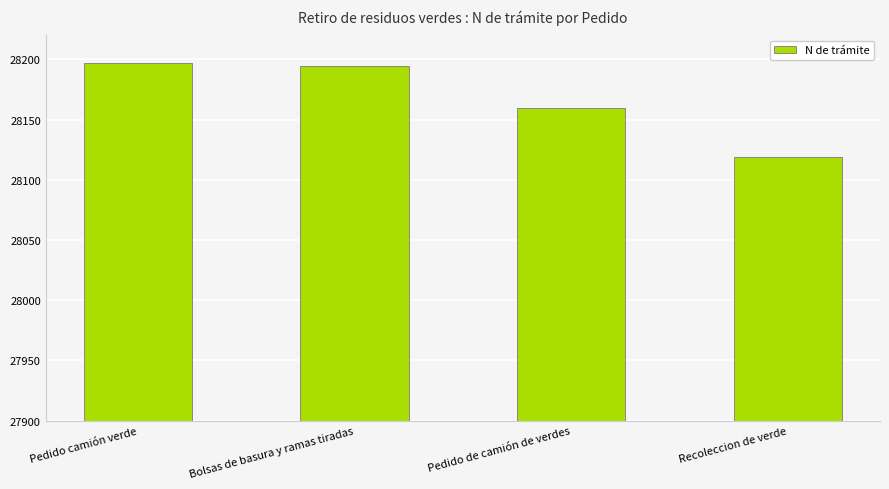

Does the chart contain any negative values?

No